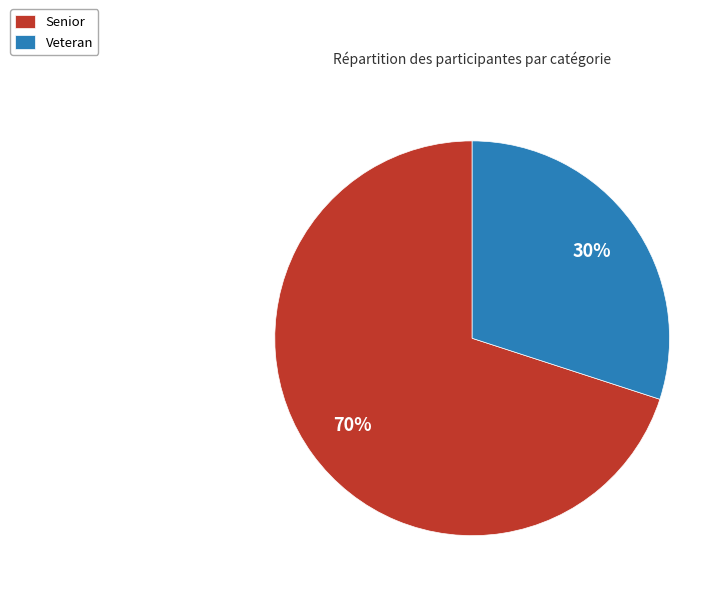

Is there a majority slice in this chart?

Yes